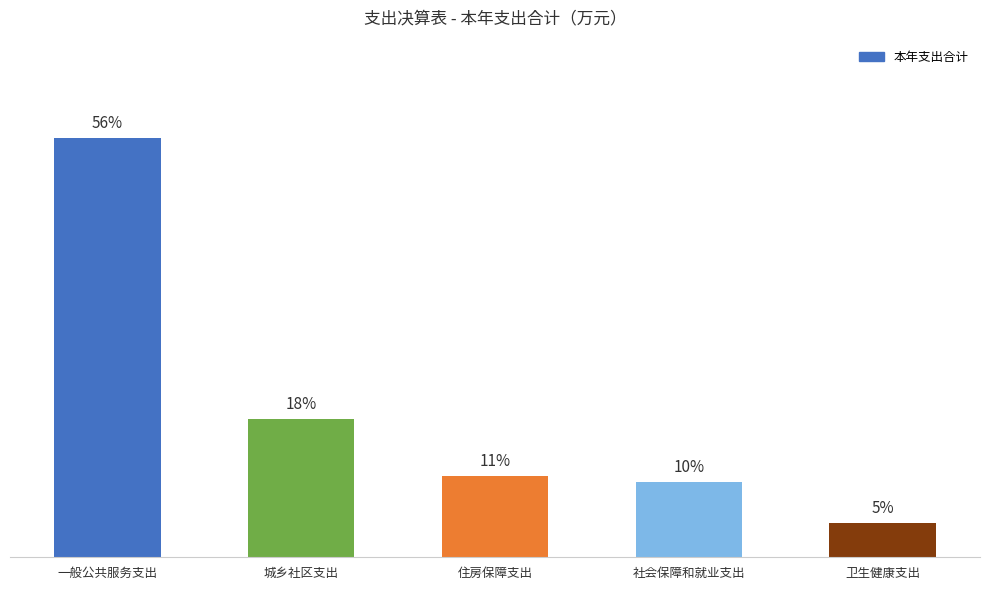

At which label does the data first exceed 40?

一般公共服务支出